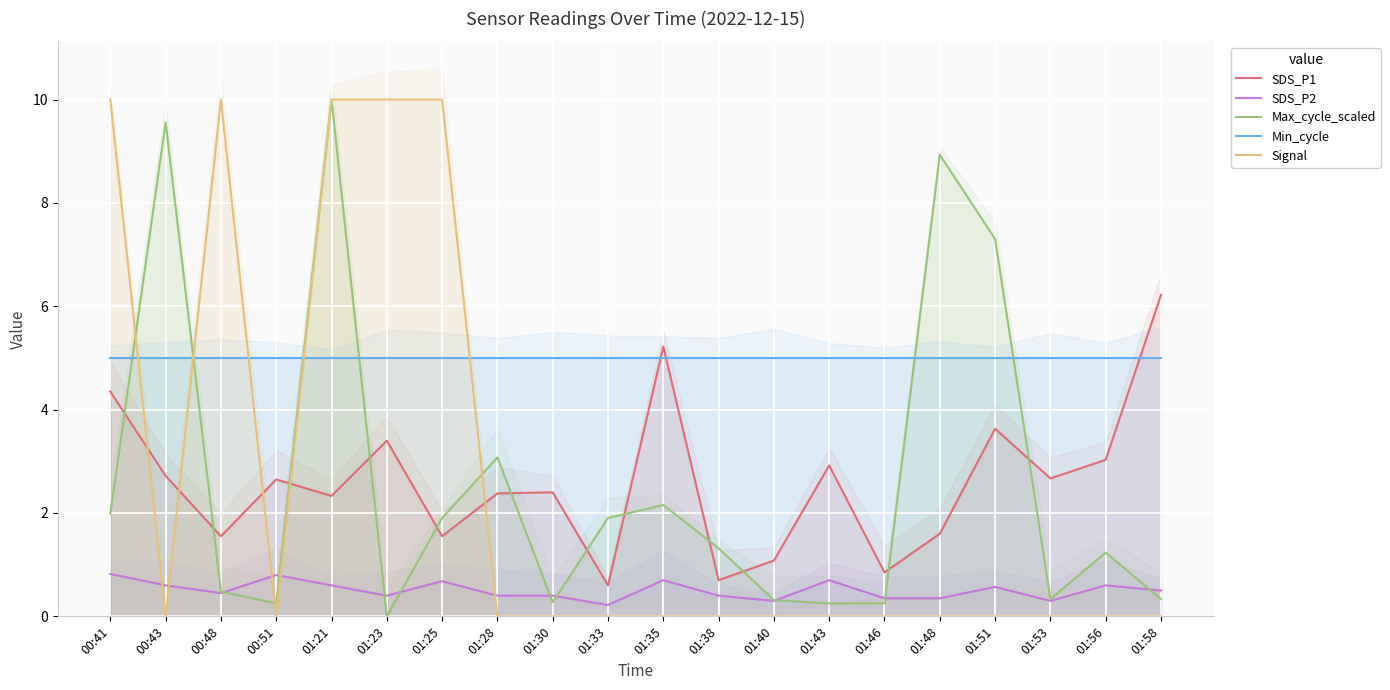

Which series ends up on top after the final intersection of Signal and SDS_P1?

SDS_P1